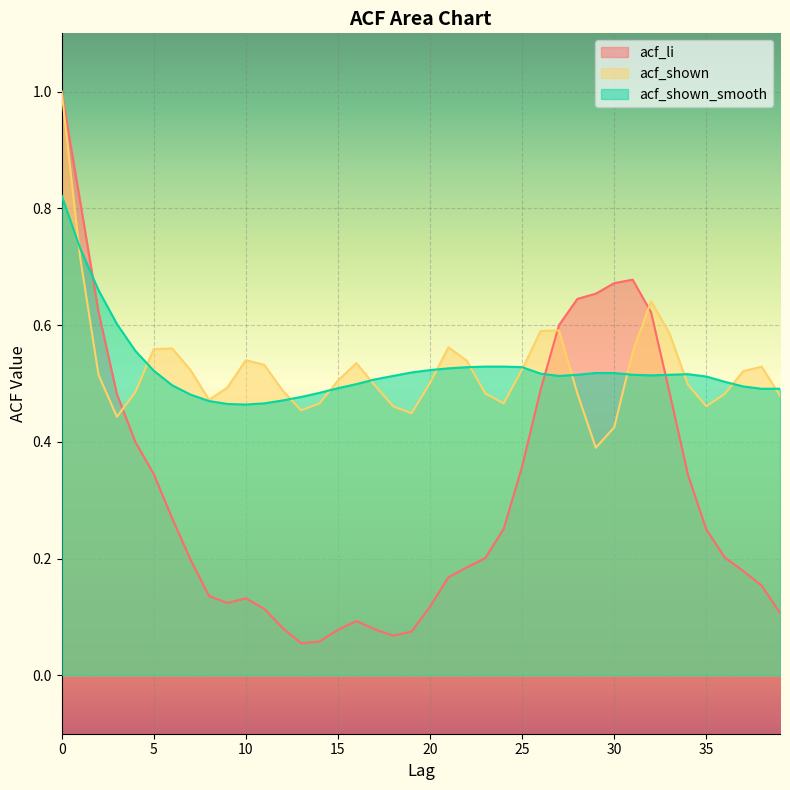

Which label corresponds to the smallest value in the chart?

13